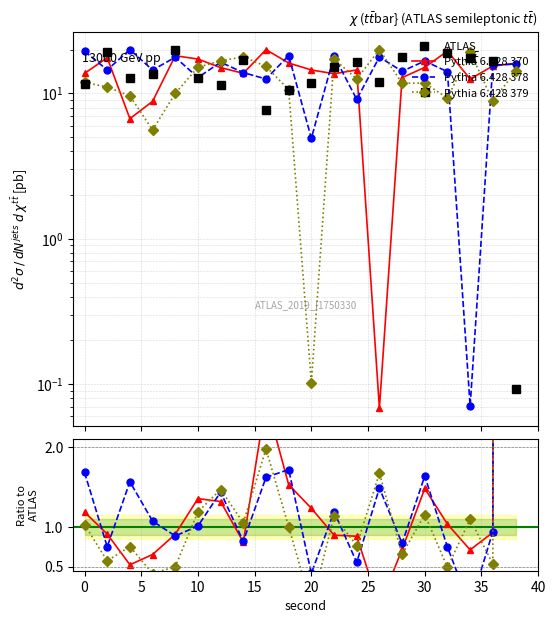

Reading left to right, extract all data points from this chart.

ATLAS: 0=11.6	2=19.3	4=12.8	6=13.5	8=20.0	10=12.7	12=11.4	14=17.0	16=7.7	18=10.6	20=11.8	22=15.2	24=16.4	26=12.0	28=17.9	30=10.2	32=18.9	34=17.6	36=16.6	38=0.1
Pythia 6.428 370: 0=13.7	2=17.6	4=6.7	6=8.8	8=18.2	10=17.2	12=15.0	14=13.8	16=20.0	18=16.2	20=14.5	22=13.7	24=14.5	26=0.1	28=12.8	30=15.1	32=19.6	34=12.6	36=15.4	38=16.1
Pythia 6.428 378: 0=19.5	2=14.5	4=20.0	6=14.5	8=17.7	10=12.9	12=16.4	14=13.9	16=12.6	18=18.2	20=4.9	22=18.2	24=9.1	26=17.8	28=14.2	30=16.7	32=14.1	34=0.1	36=15.6	38=15.9
Pythia 6.428 379: 0=11.9	2=11.1	4=9.6	6=5.6	8=10.0	10=15.1	12=16.8	14=17.9	16=15.3	18=10.6	20=0.1	22=17.3	24=12.6	26=20.0	28=11.8	30=11.8	32=9.3	34=19.3	36=8.9	38=14.2